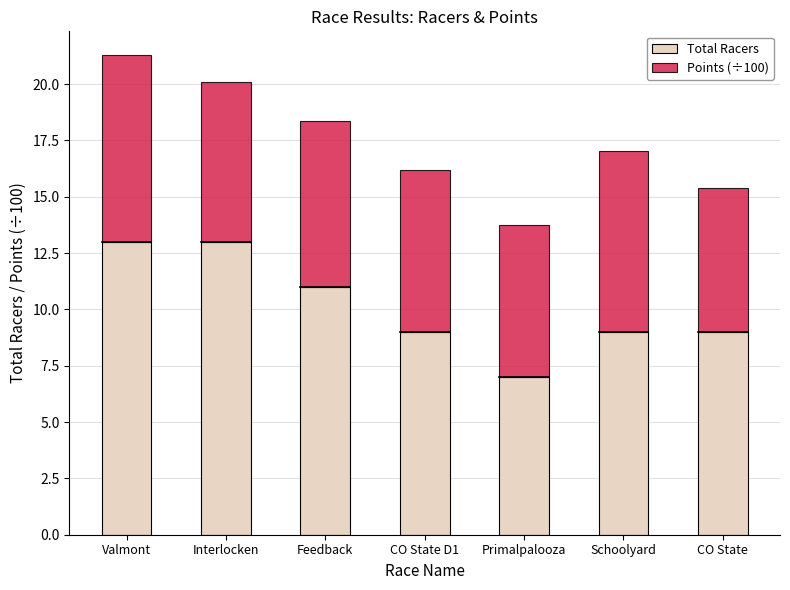

What is the total value across all series at Valmont?

21.3